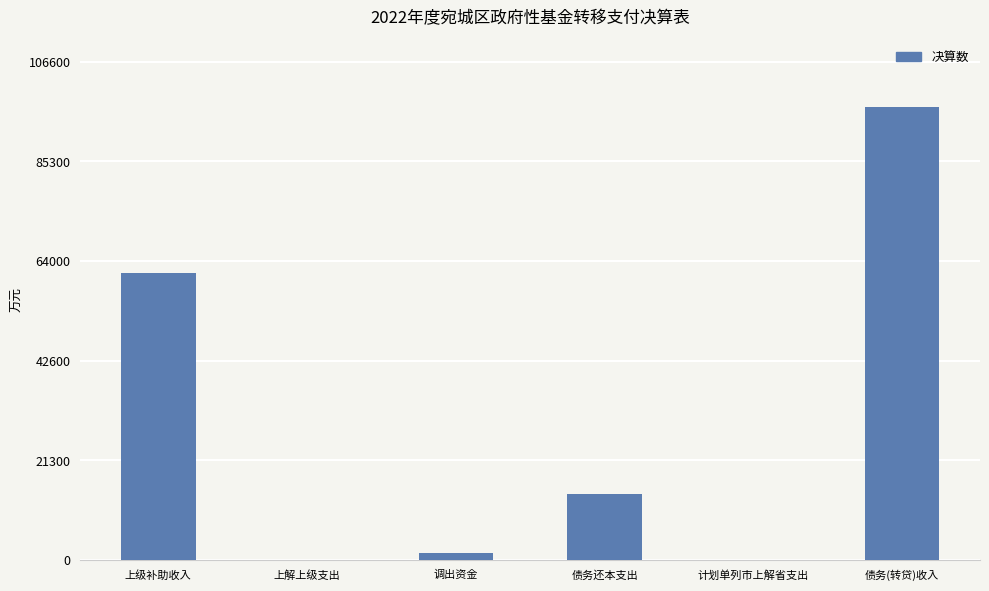

The chart shows a value of 96900 at 债务(转贷)收入. True or false?

True